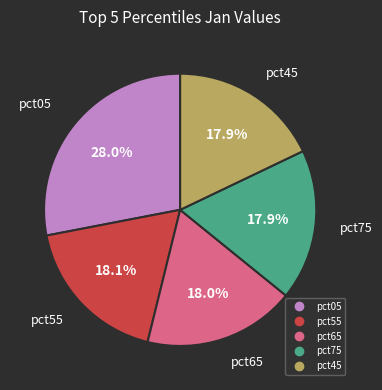

Is there any slice that represents more than half of the pie?

No